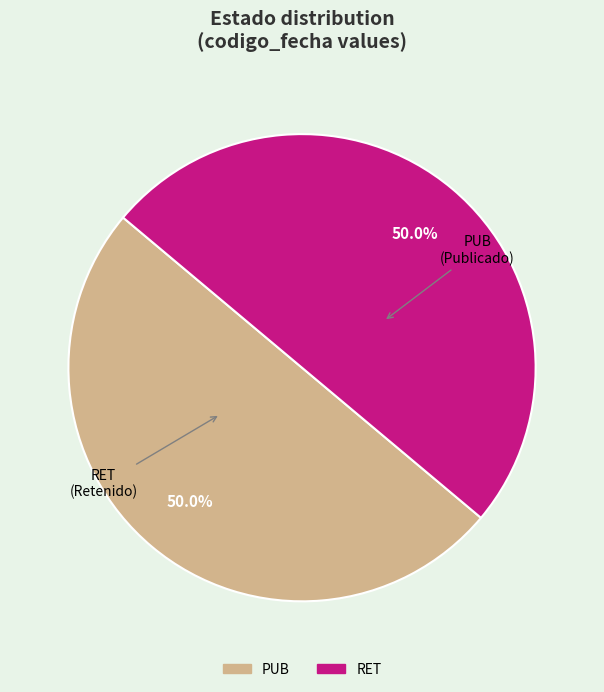

Approximately how many times larger is the value at RET compared to PUB?

1.0